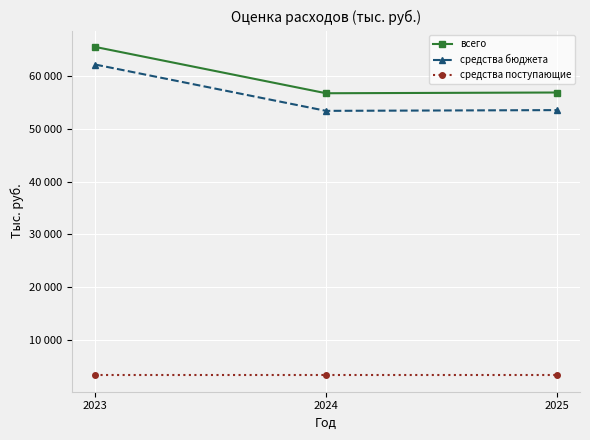

Rank the series at 2025 from highest to lowest value.

всего, средства бюджета, средства поступающие